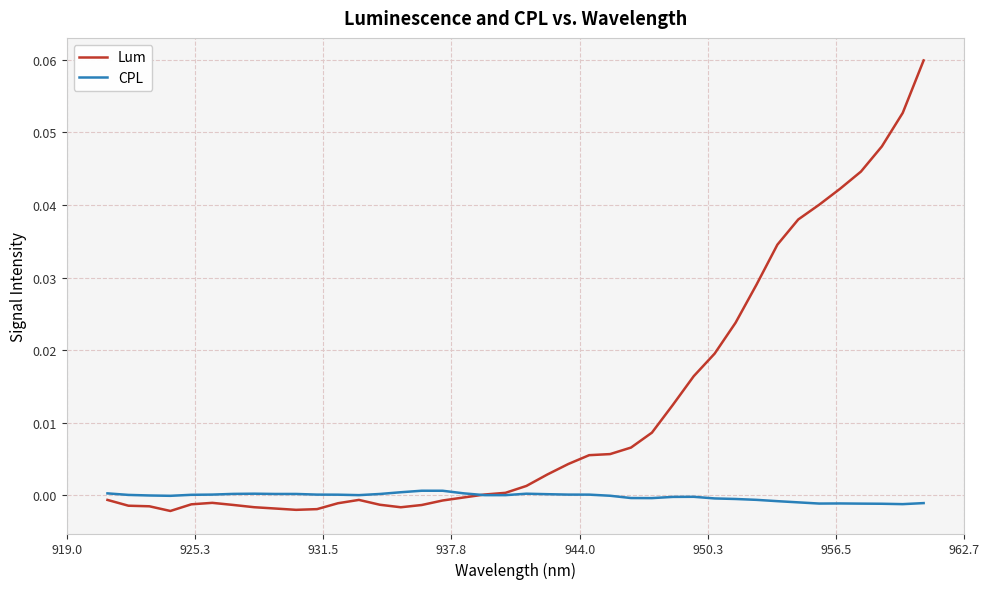

List the series in order of their overall mean, highest first.

Lum, CPL